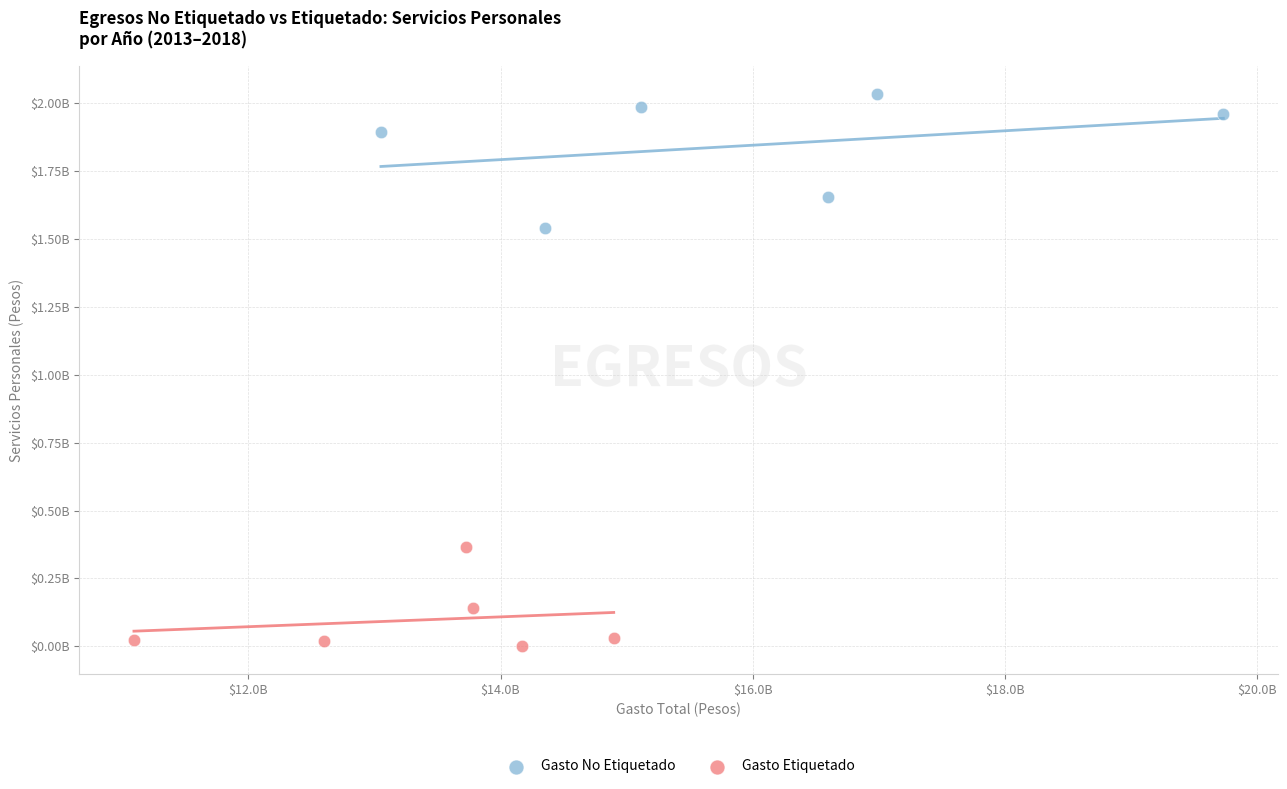

What are all the series names shown in the legend?

Gasto No Etiquetado, Gasto Etiquetado